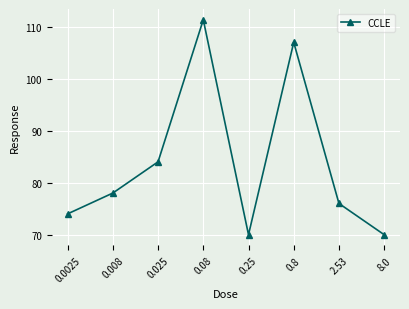

Reading right to left, what are all the values shown in this chart?

8.0=70.0	2.53=76.0	0.8=107.0	0.25=70.0	0.08=111.3	0.025=84.0	0.008=78.0	0.0025=74.0